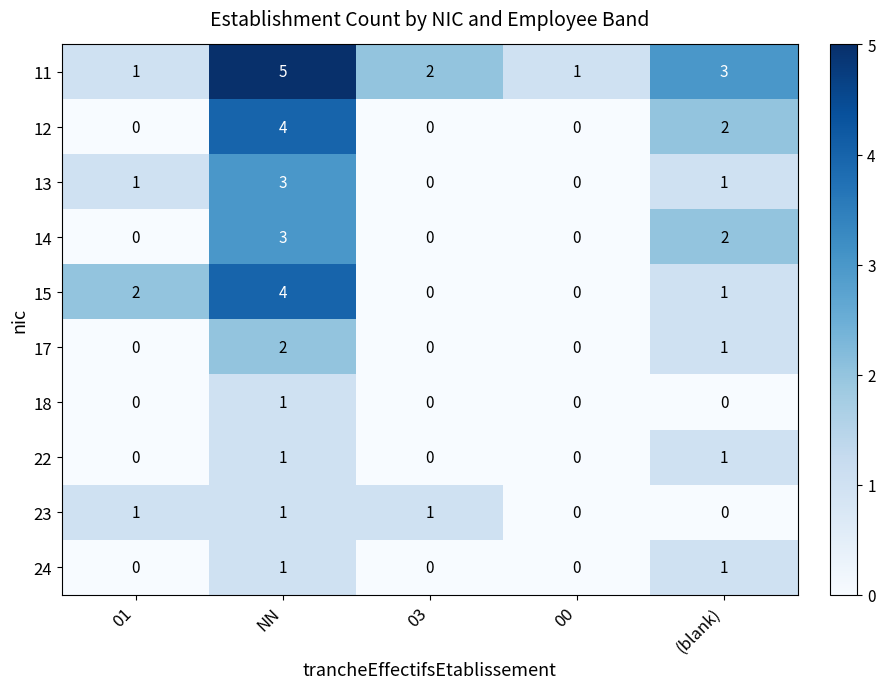

What is the difference between the maximum and minimum values in the 14 series?

3